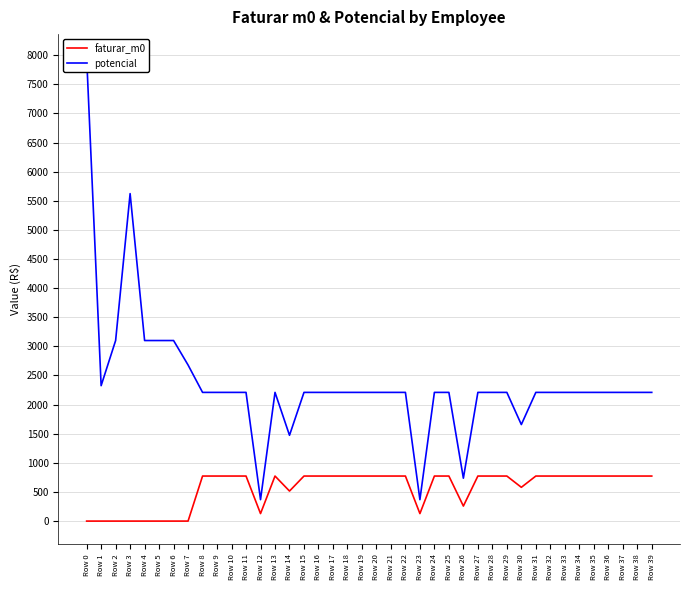

Reading left to right, extract all data points from this chart.

faturar_m0: Row 0=0.0	Row 1=0.0	Row 2=0.0	Row 3=0.0	Row 4=0.0	Row 5=0.0	Row 6=0.0	Row 7=0.0	Row 8=773.4	Row 9=773.4	Row 10=773.4	Row 11=773.4	Row 12=128.9	Row 13=773.4	Row 14=515.6	Row 15=773.4	Row 16=773.4	Row 17=773.4	Row 18=773.4	Row 19=773.4	Row 20=773.4	Row 21=773.4	Row 22=773.4	Row 23=128.9	Row 24=773.4	Row 25=773.4	Row 26=257.8	Row 27=773.4	Row 28=773.4	Row 29=773.4	Row 30=580.0	Row 31=773.4	Row 32=773.4	Row 33=773.4	Row 34=773.4	Row 35=773.4	Row 36=773.4	Row 37=773.4	Row 38=773.4	Row 39=773.4
potencial: Row 0=7963.0	Row 1=2325.1	Row 2=3100.1	Row 3=5622.4	Row 4=3100.1	Row 5=3100.1	Row 6=3100.1	Row 7=2679.8	Row 8=2209.7	Row 9=2209.7	Row 10=2209.7	Row 11=2209.7	Row 12=368.3	Row 13=2209.7	Row 14=1473.2	Row 15=2209.7	Row 16=2209.7	Row 17=2209.7	Row 18=2209.7	Row 19=2209.7	Row 20=2209.7	Row 21=2209.7	Row 22=2209.7	Row 23=368.3	Row 24=2209.7	Row 25=2209.7	Row 26=736.6	Row 27=2209.7	Row 28=2209.7	Row 29=2209.7	Row 30=1657.3	Row 31=2209.7	Row 32=2209.7	Row 33=2209.7	Row 34=2209.7	Row 35=2209.7	Row 36=2209.7	Row 37=2209.7	Row 38=2209.7	Row 39=2209.7